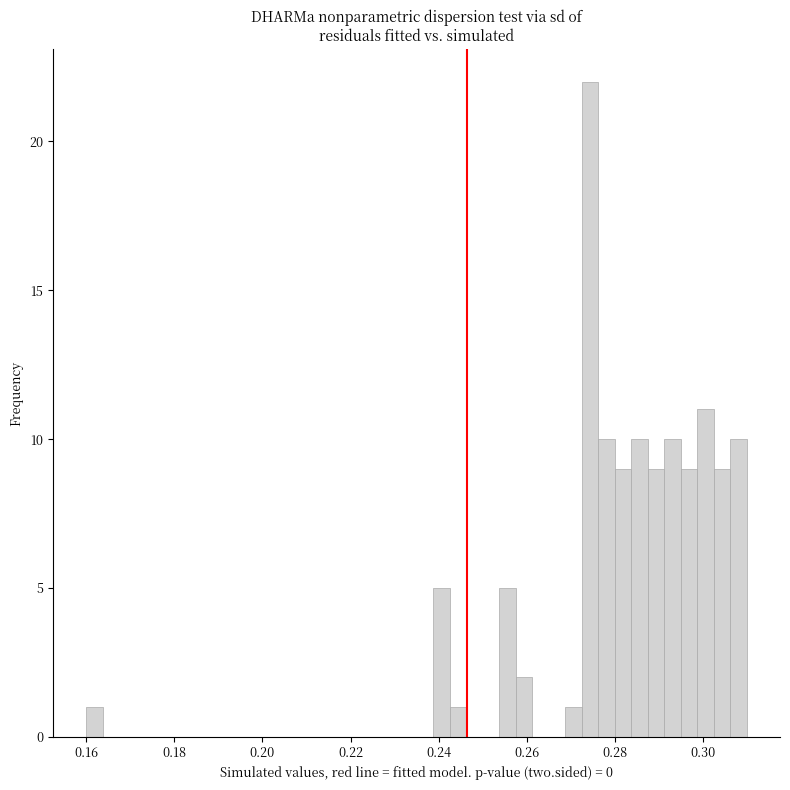

Read against the x-axis, roughly where is the centre of the tallest bar?

0.274